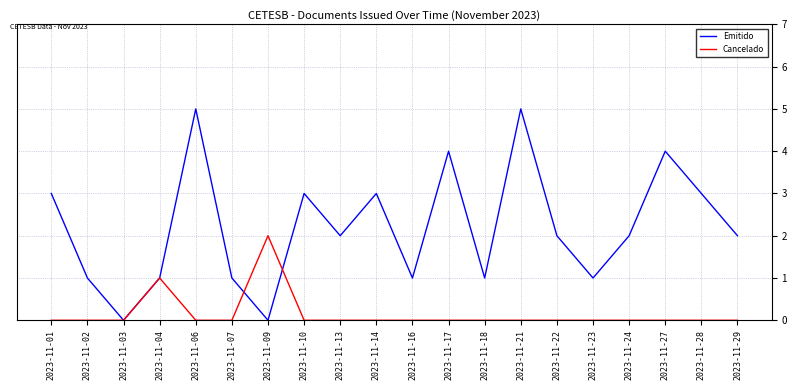

True or false: Emitido has a value of 4 at 2023-11-28.

False